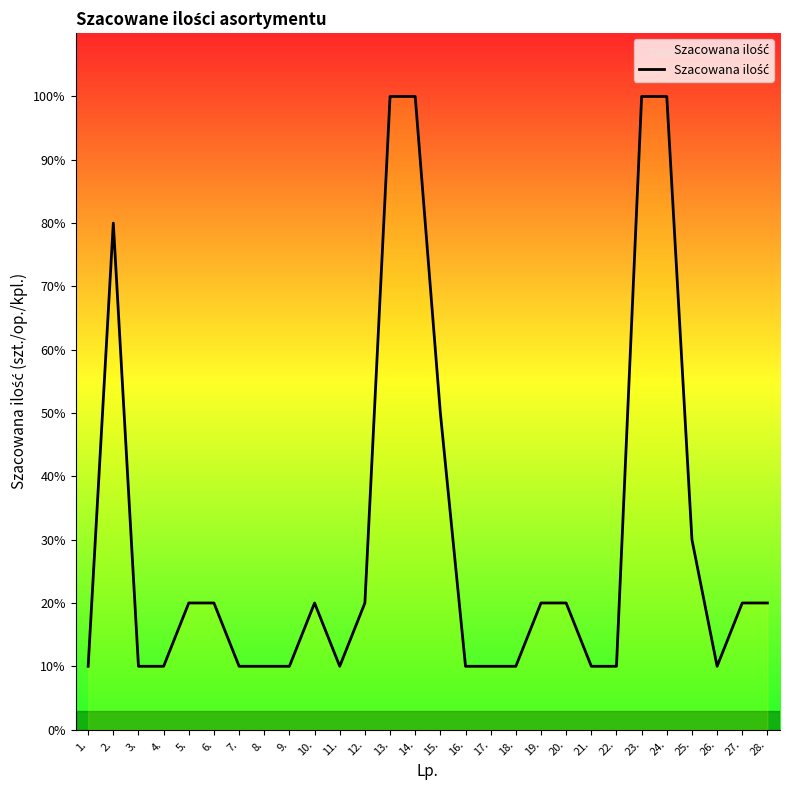

What is the ratio of the value at 17. to the value at 20.?

0.5